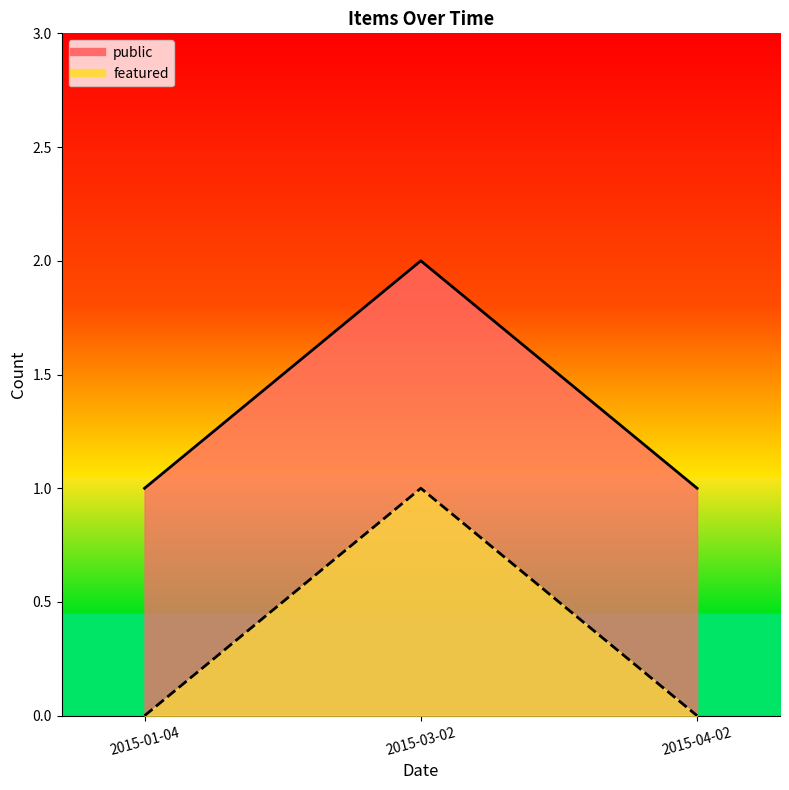

True or false: public and featured intersect in this chart.

False